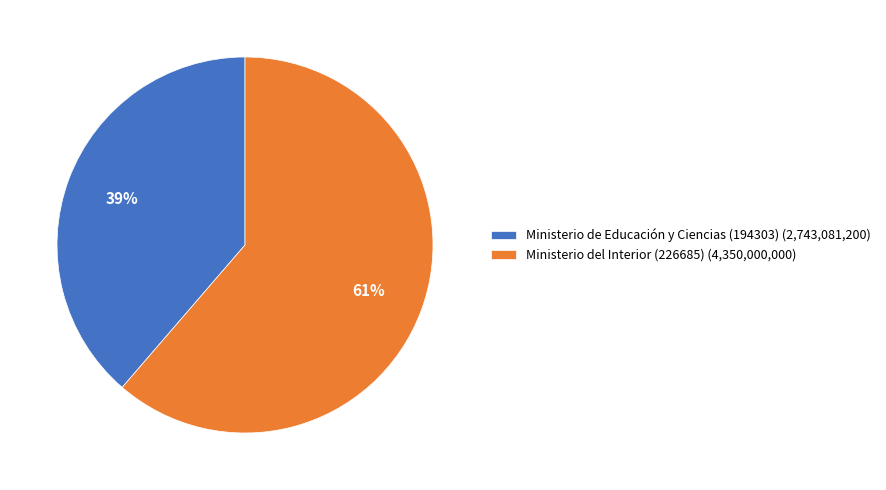

Is there any slice that represents more than half of the pie?

Yes